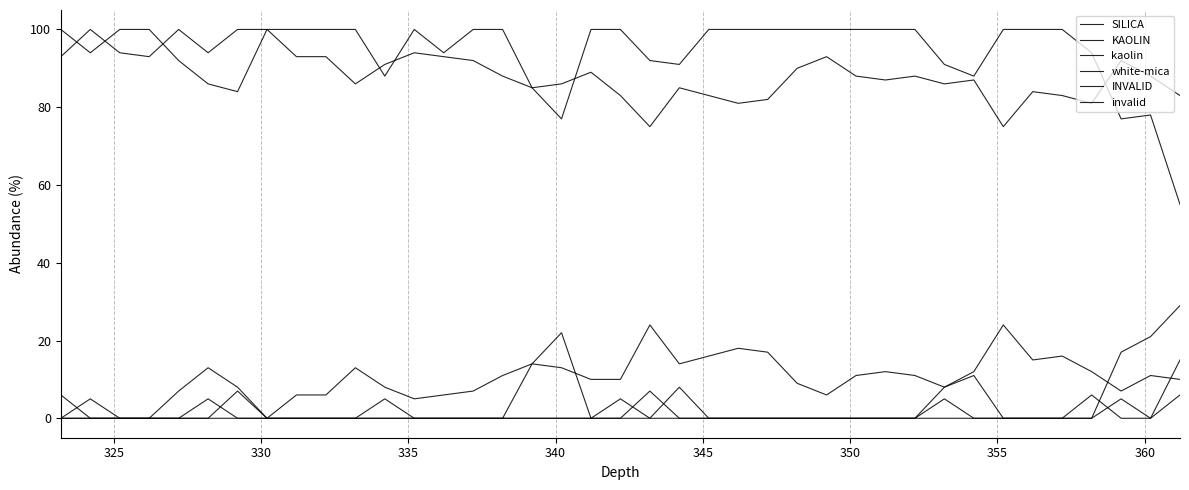

What is the average value of the white-mica series?

3